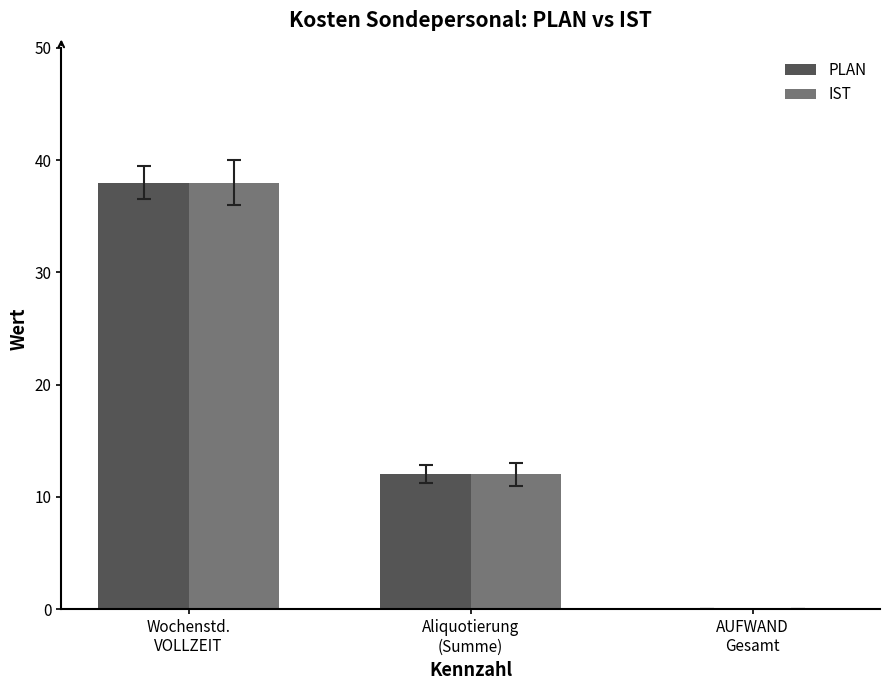

How many positive values does the IST series have?

2